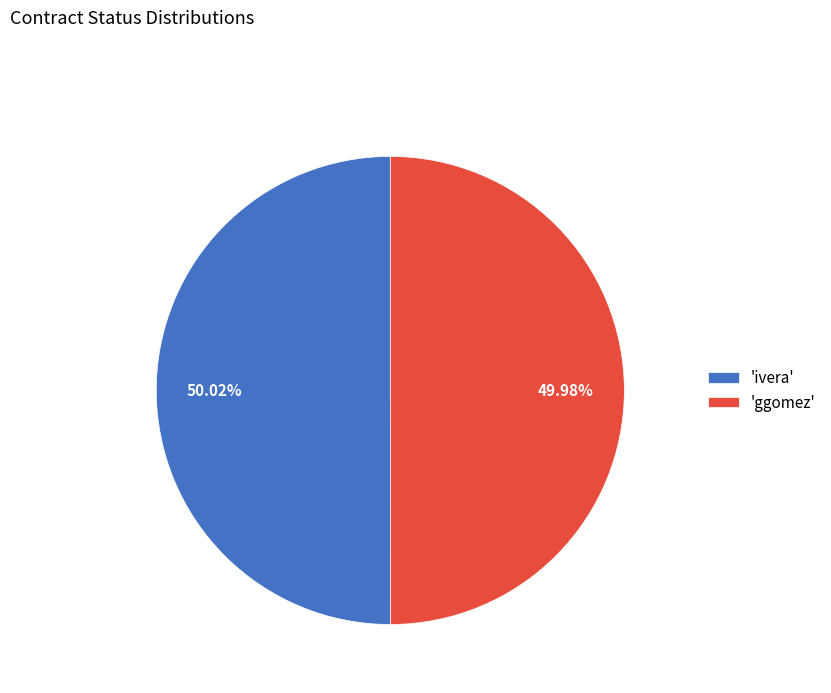

Do 'ivera' and 'ggomez' together represent more than half of the pie?

Yes